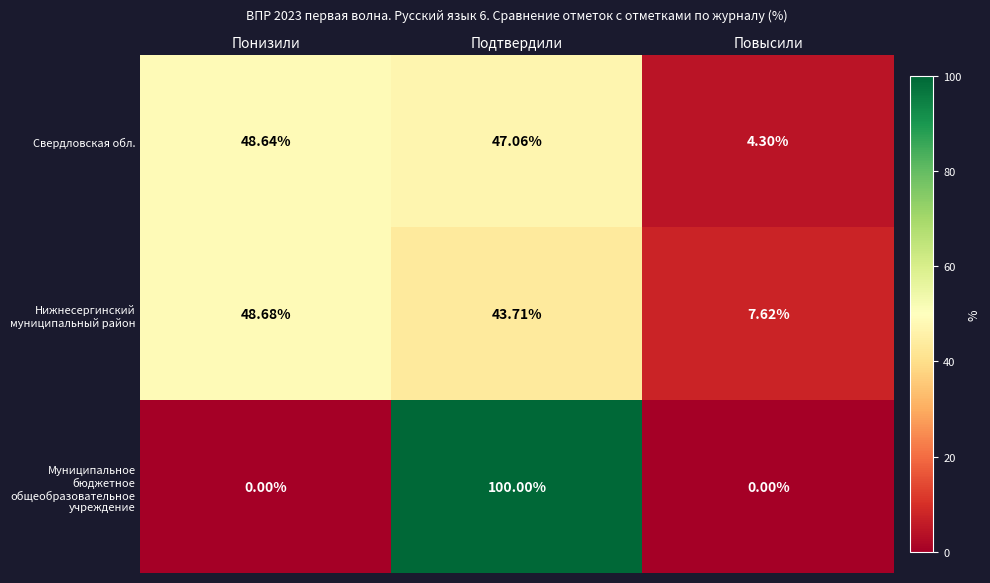

At which category is the sum across all series the highest?

Подтвердили